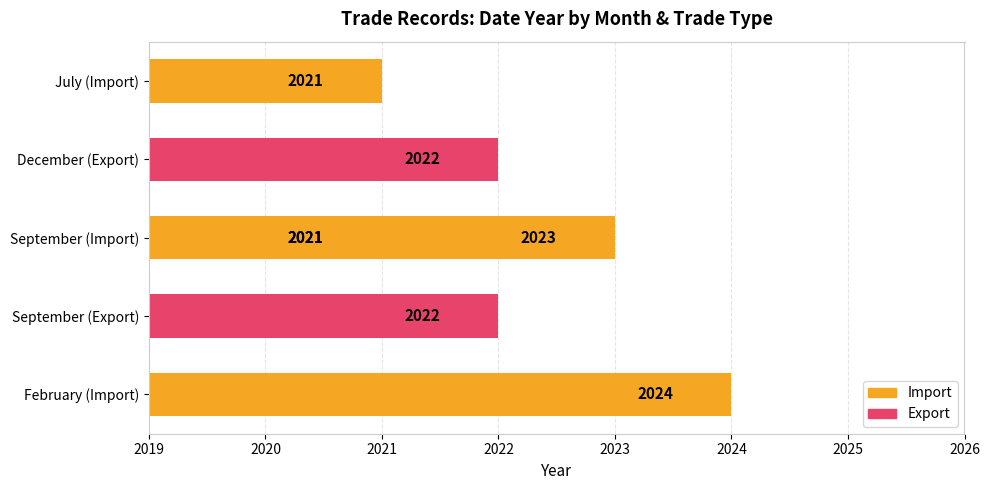

What is the minimum value shown in the chart?

2021